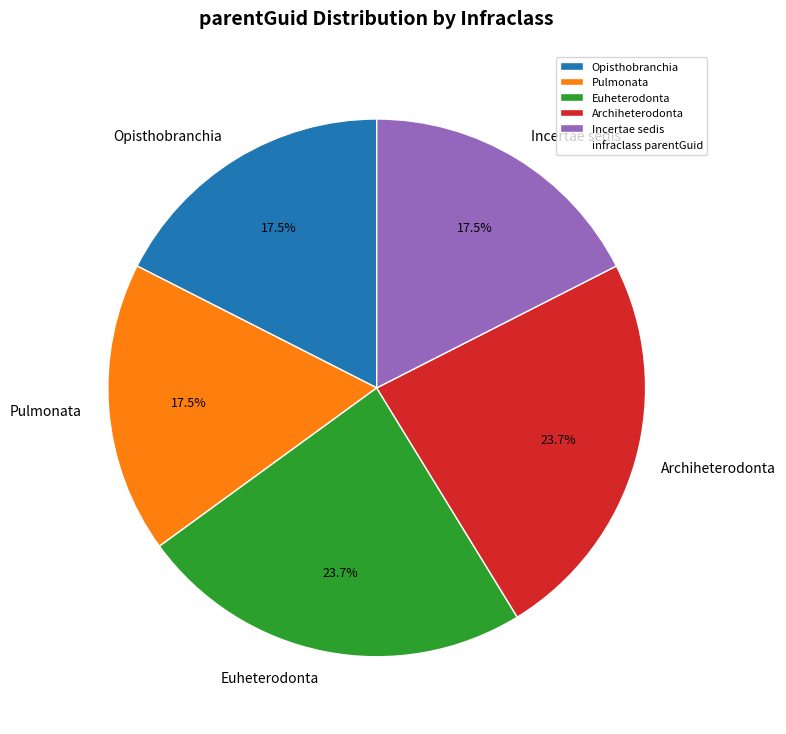

Is there a majority slice in this chart?

No